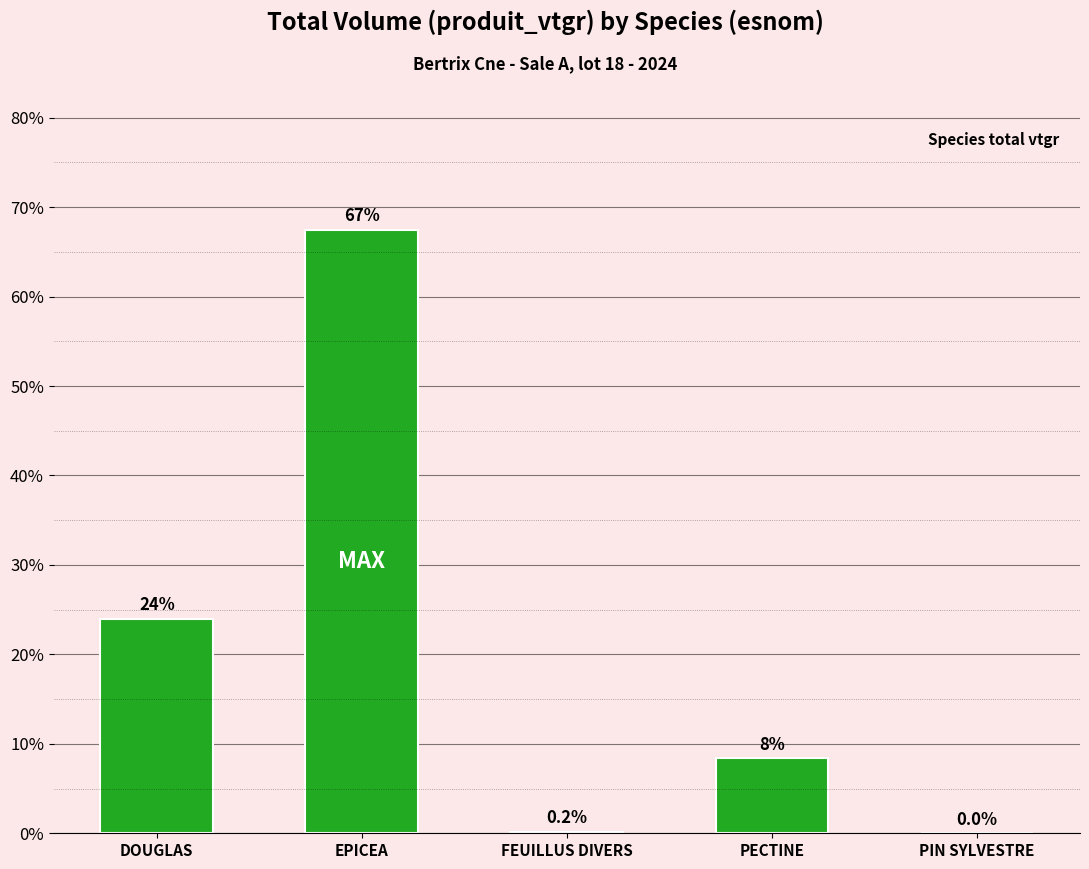

Does the chart contain stacked bars?

No